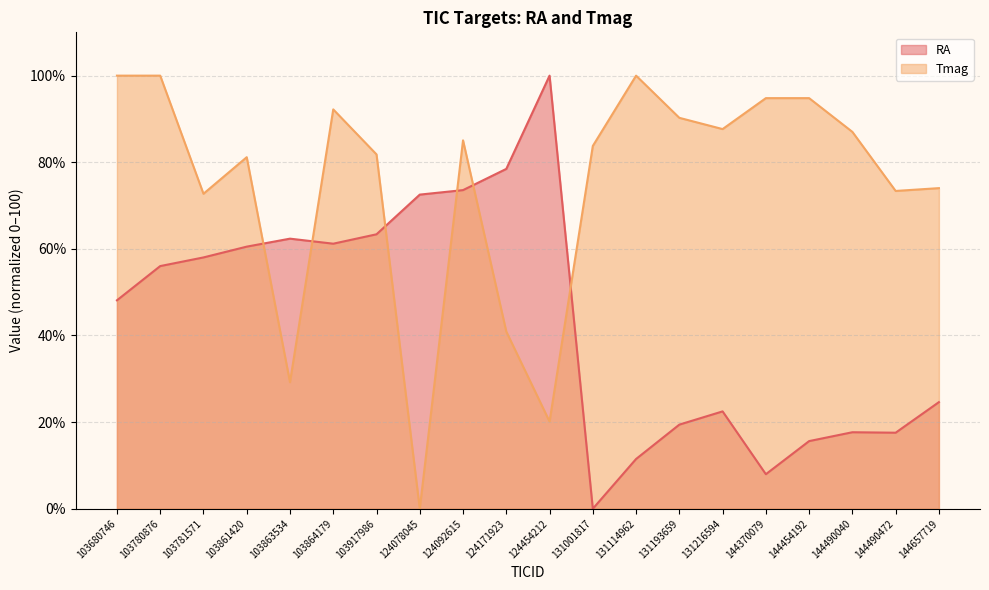

What is the difference between the second highest and second lowest values in the RA series?

70.5